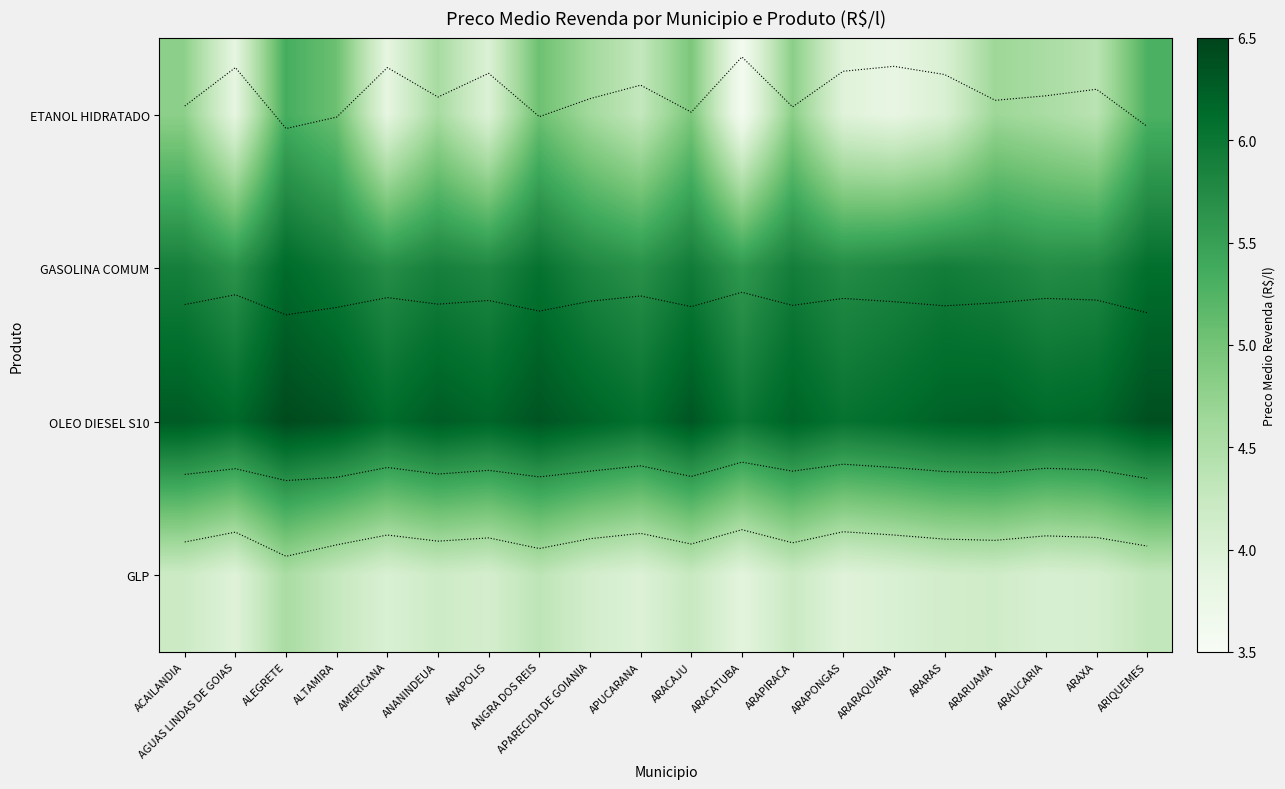

Is the value of GASOLINA COMUM at ARACAJU greater than the value of GLP at ARACATUBA?

Yes